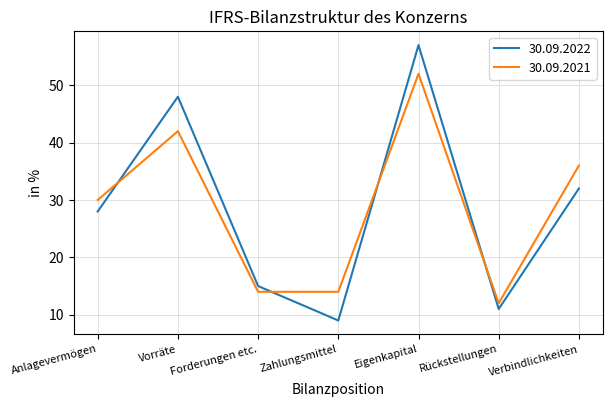

Reading left to right, what are all the values shown in this chart?

30.09.2022: 28	48	15	9	57	11	32
30.09.2021: 30	42	14	14	52	12	36